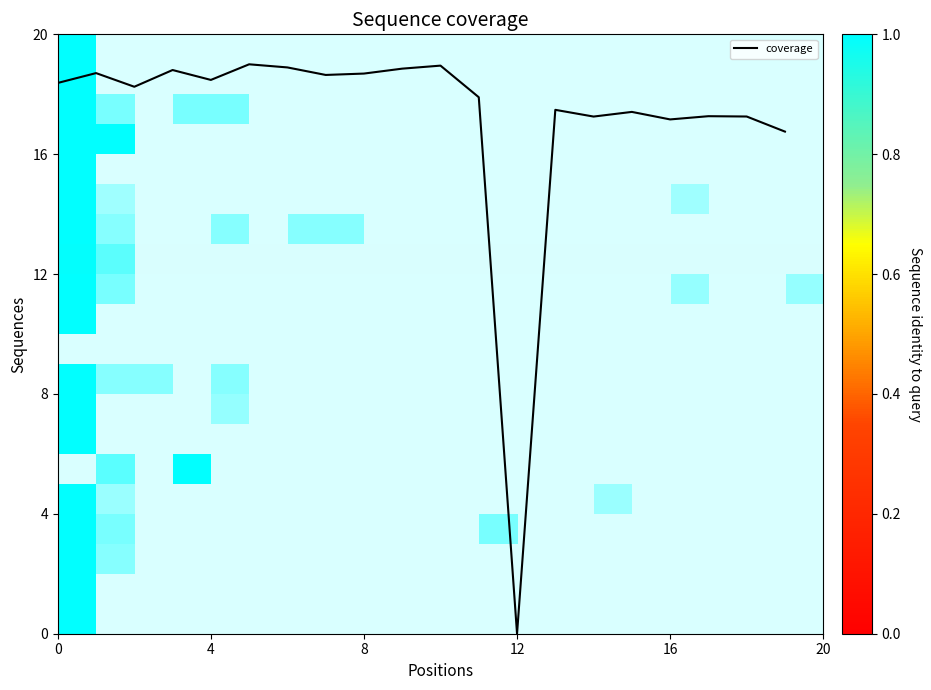

What is the maximum value shown in the chart?

19.0